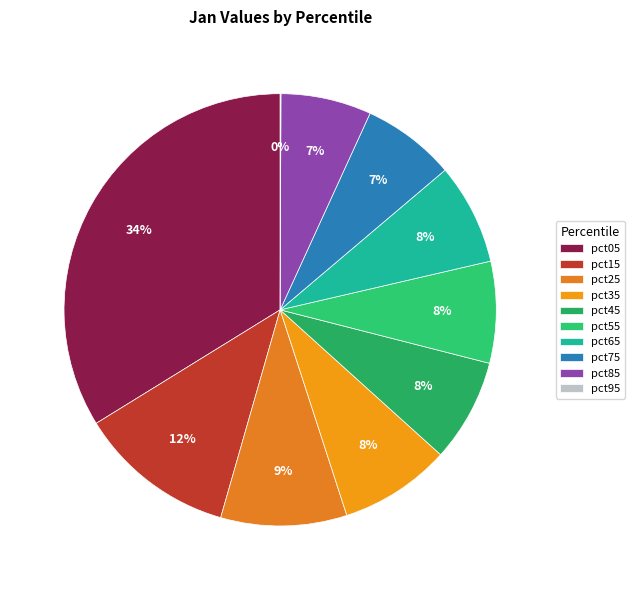

To the nearest percent, what percentage of the pie is pct55?

8%